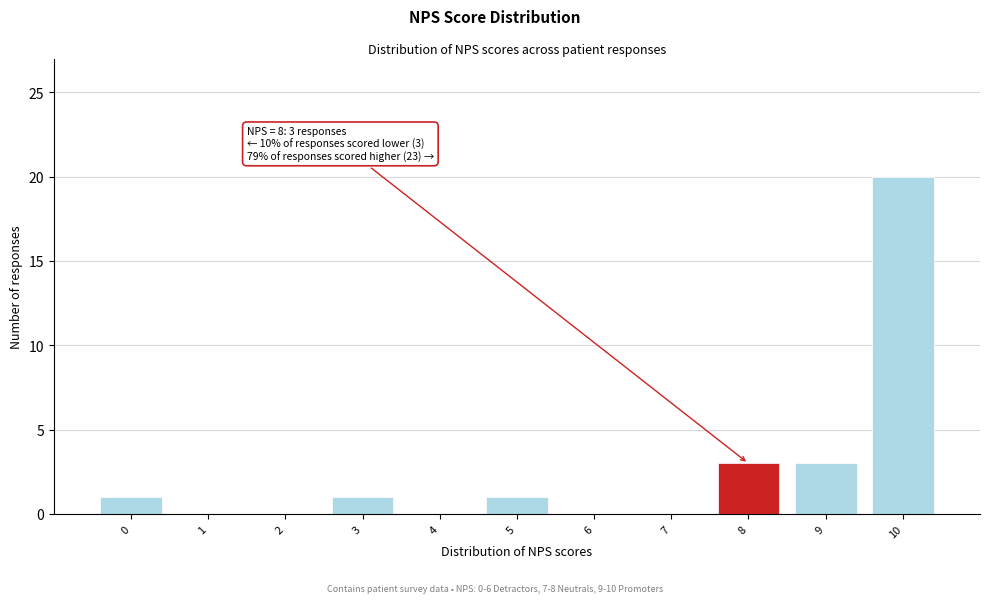

Over which range of the x-axis is the bar tallest?

9.5 to 10.5